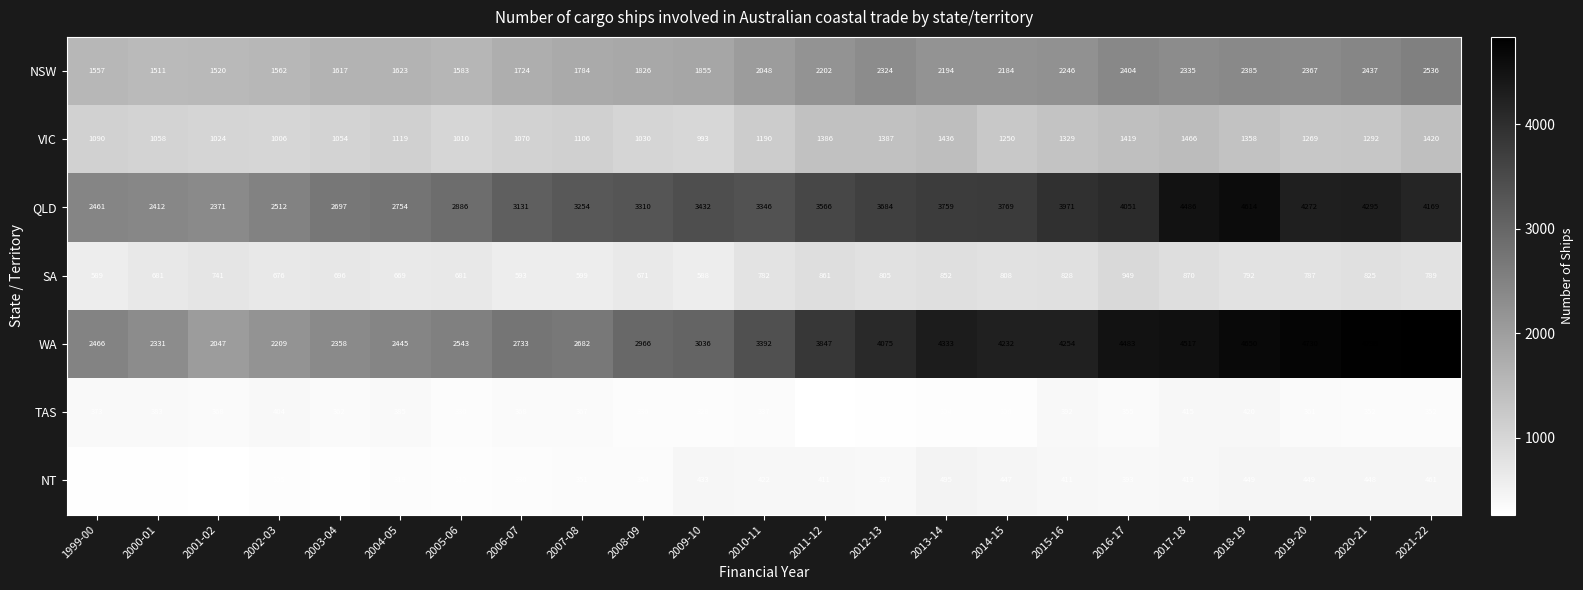

Which label corresponds to the smallest value in the chart?

2011-12